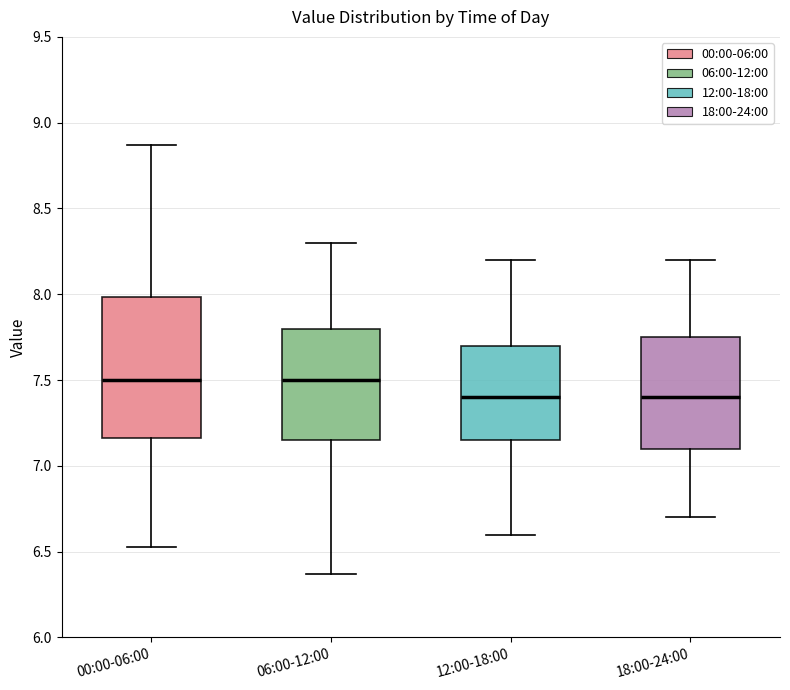

Comparing the boxes themselves (not the whiskers), which one is the tallest?

00:00-06:00